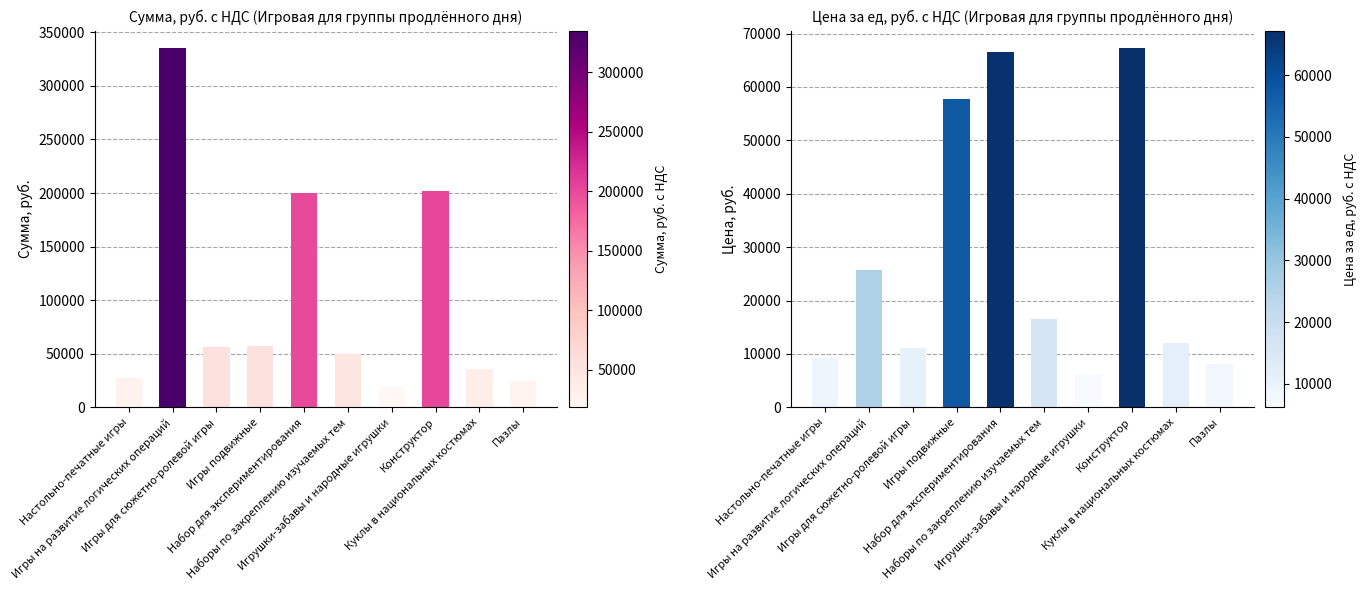

At how many categories does at least one series exceed 20707?

9